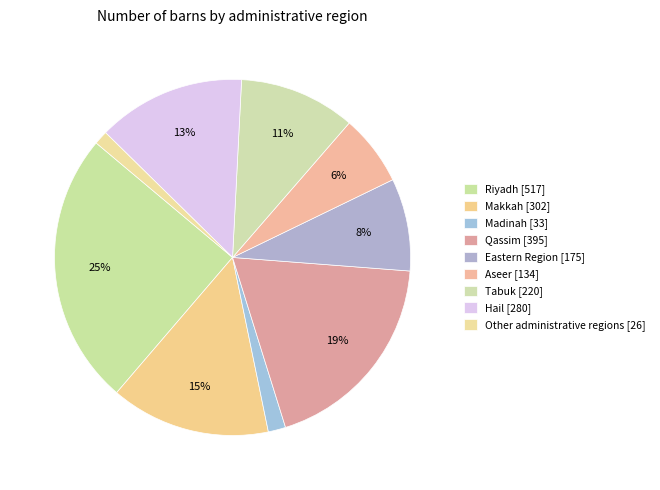

How many slices are in this pie chart?

9